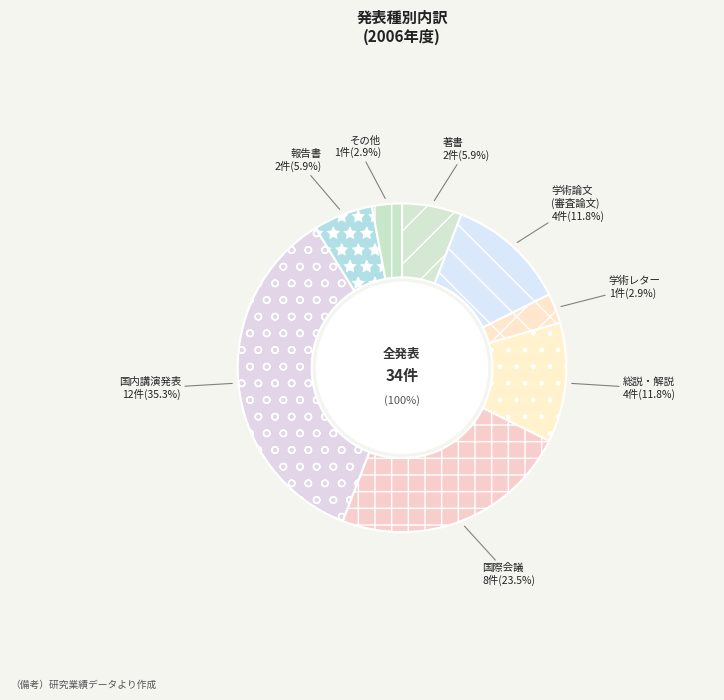

Is there a majority slice in this chart?

No